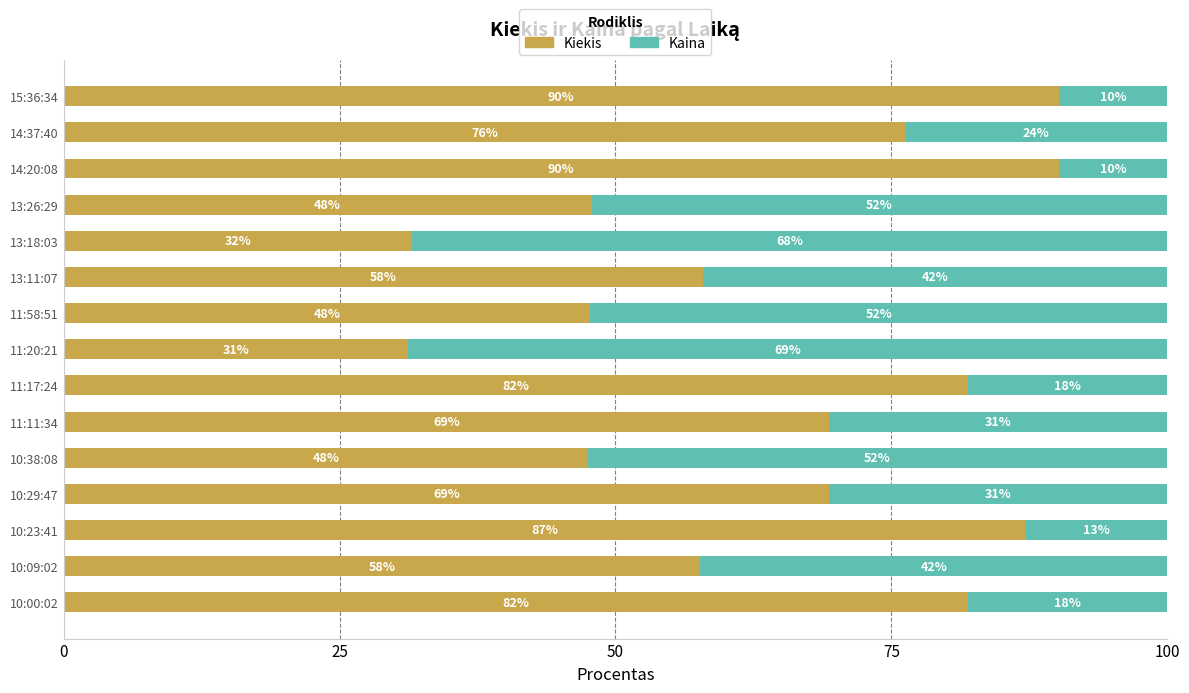

How many distinct data groups are displayed?

2